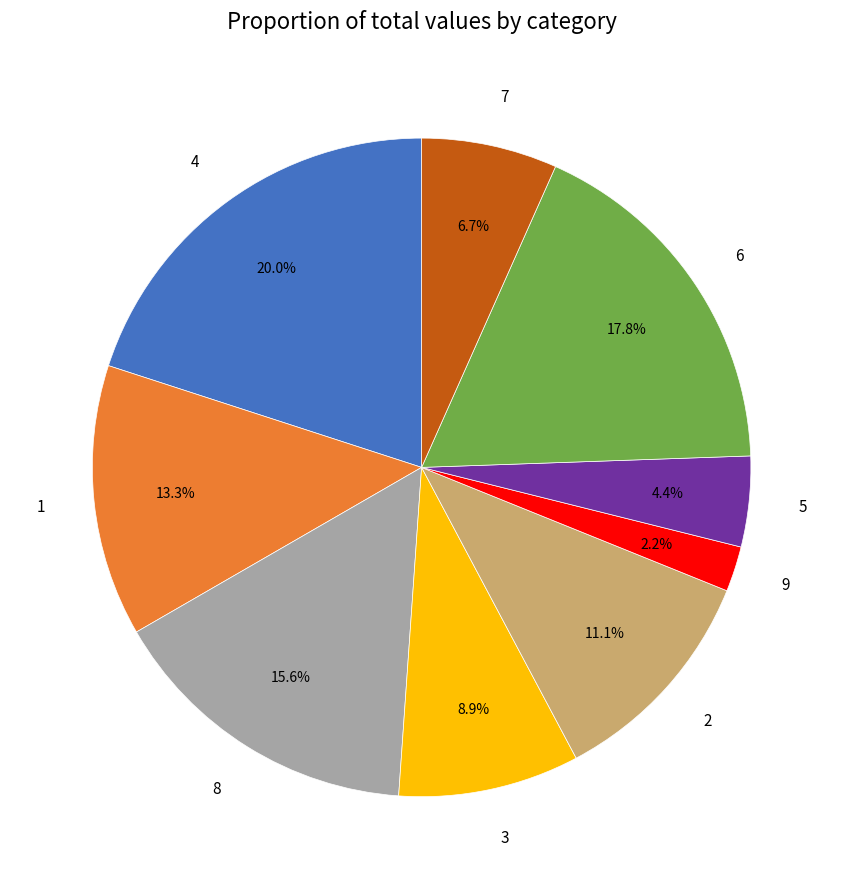

True or false: 9 accounts for 17% of the total.

False